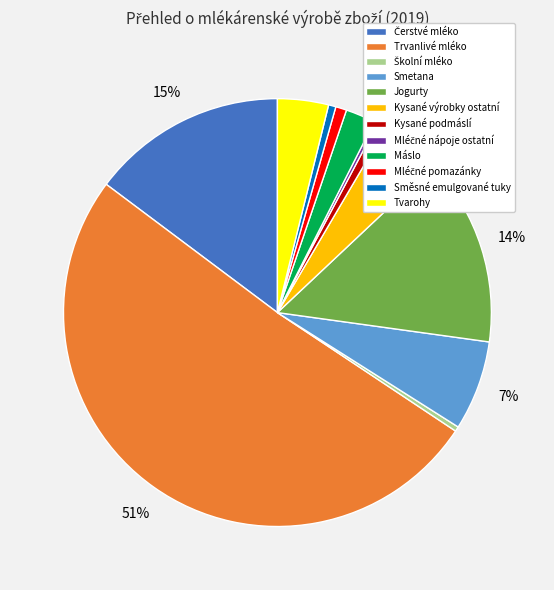

Is it true that Kysané výrobky ostatní is 5% of the pie?

True